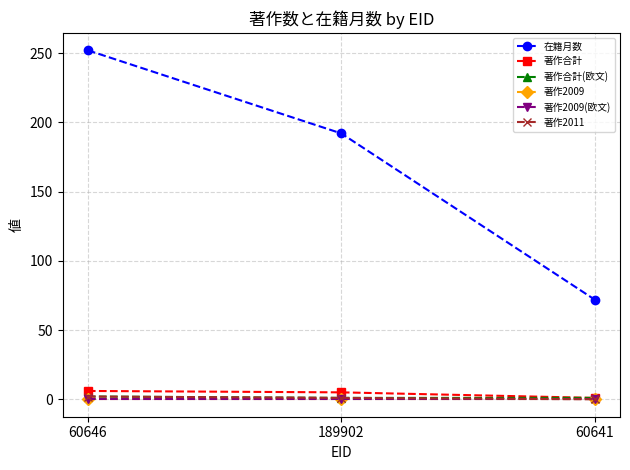

Between 189902 and 60641, which series saw the biggest shift?

在籍月数